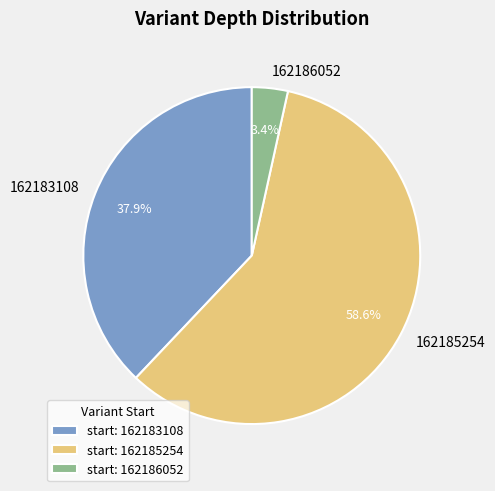

Is it true that 162186052 is 3% of the pie?

True